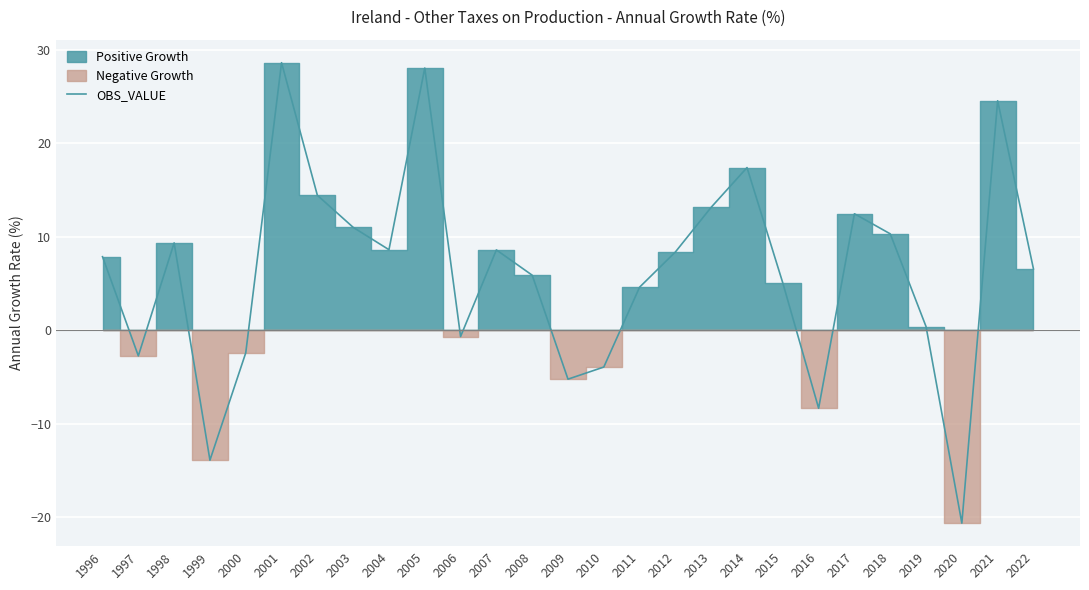

What is the change in value from 2009 to 2020?

-15.4